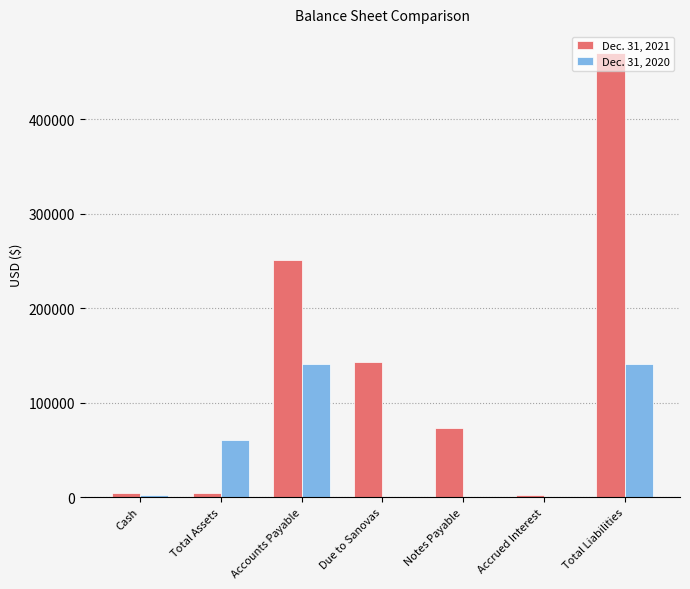

The Dec. 31, 2021 series shows 142721 at Due to Sanovas. True or false?

True